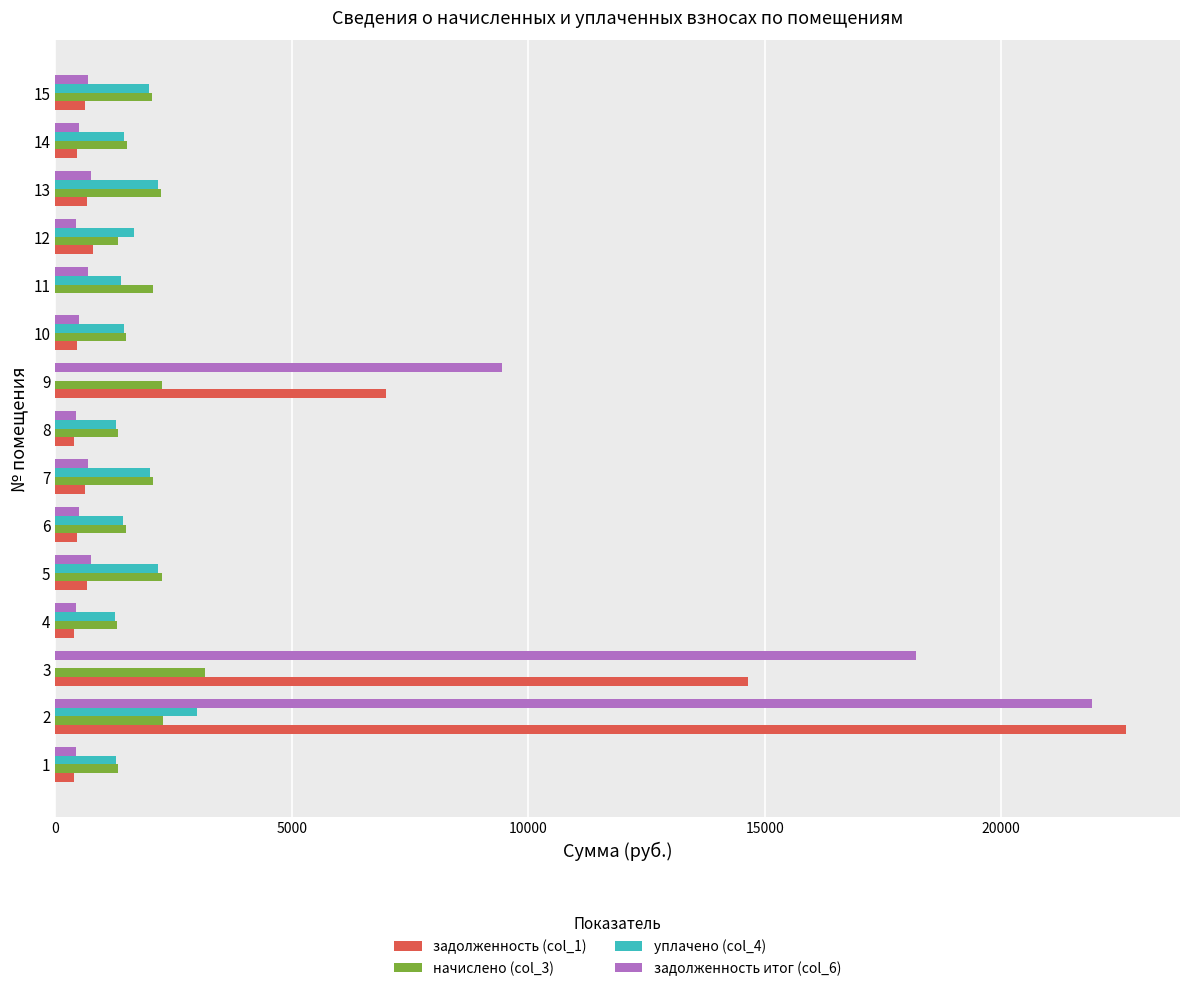

What is the sum of all начислено (col_3) values?

28096.3